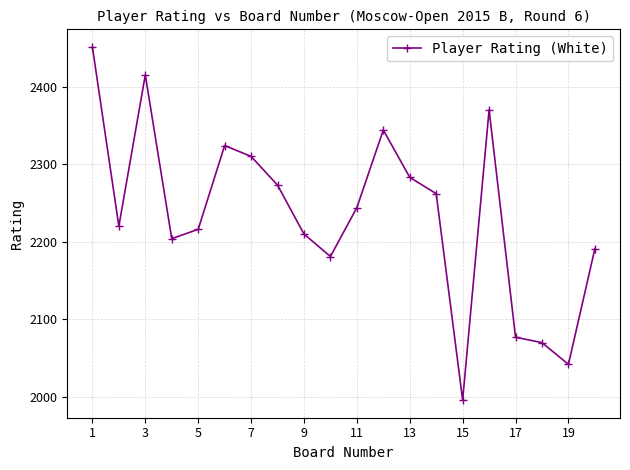

What is the greatest value displayed?

2451